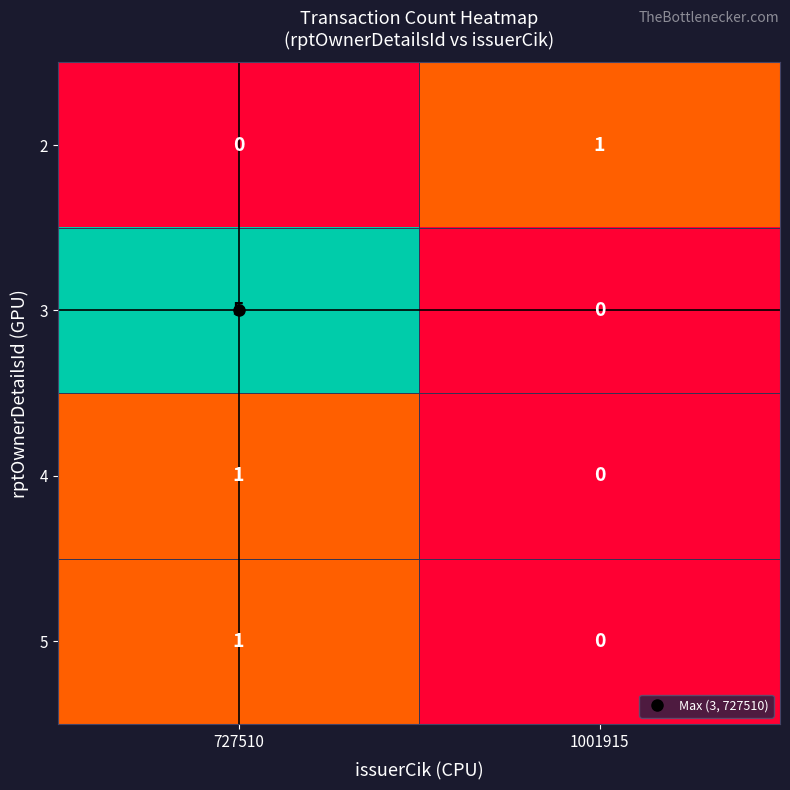

What is the approximate value of 3 at 727510?

5